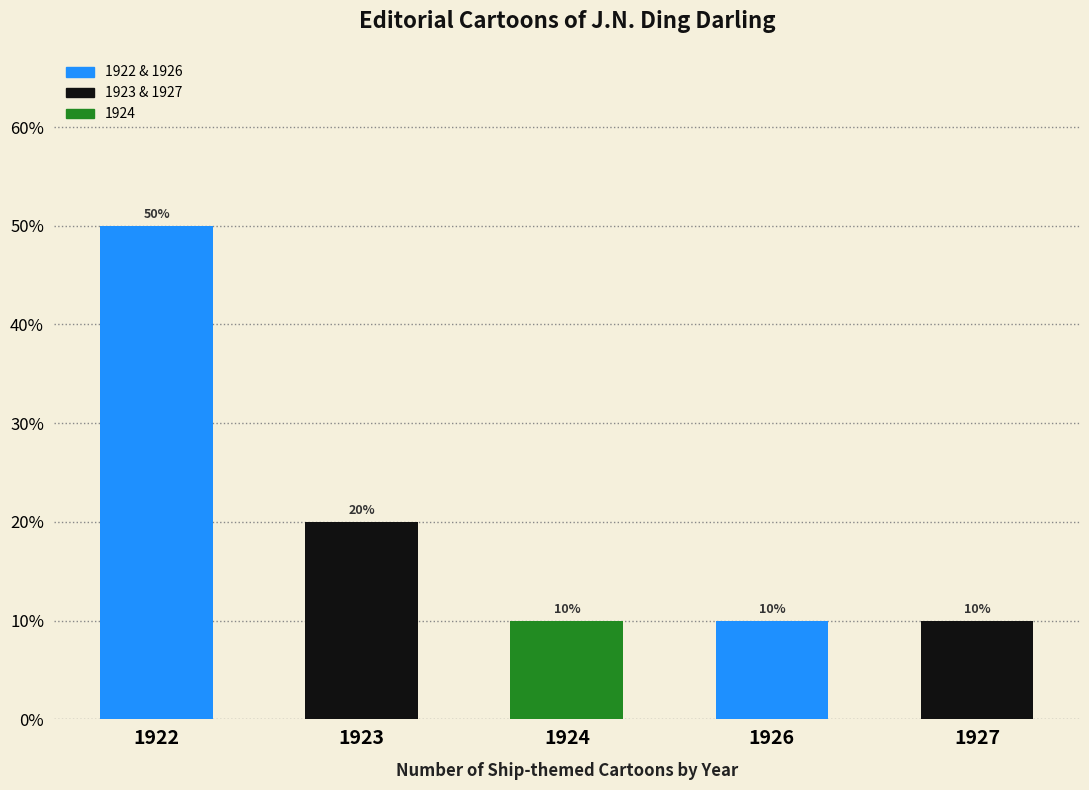

Which series has the widest spread of values?

Blue series